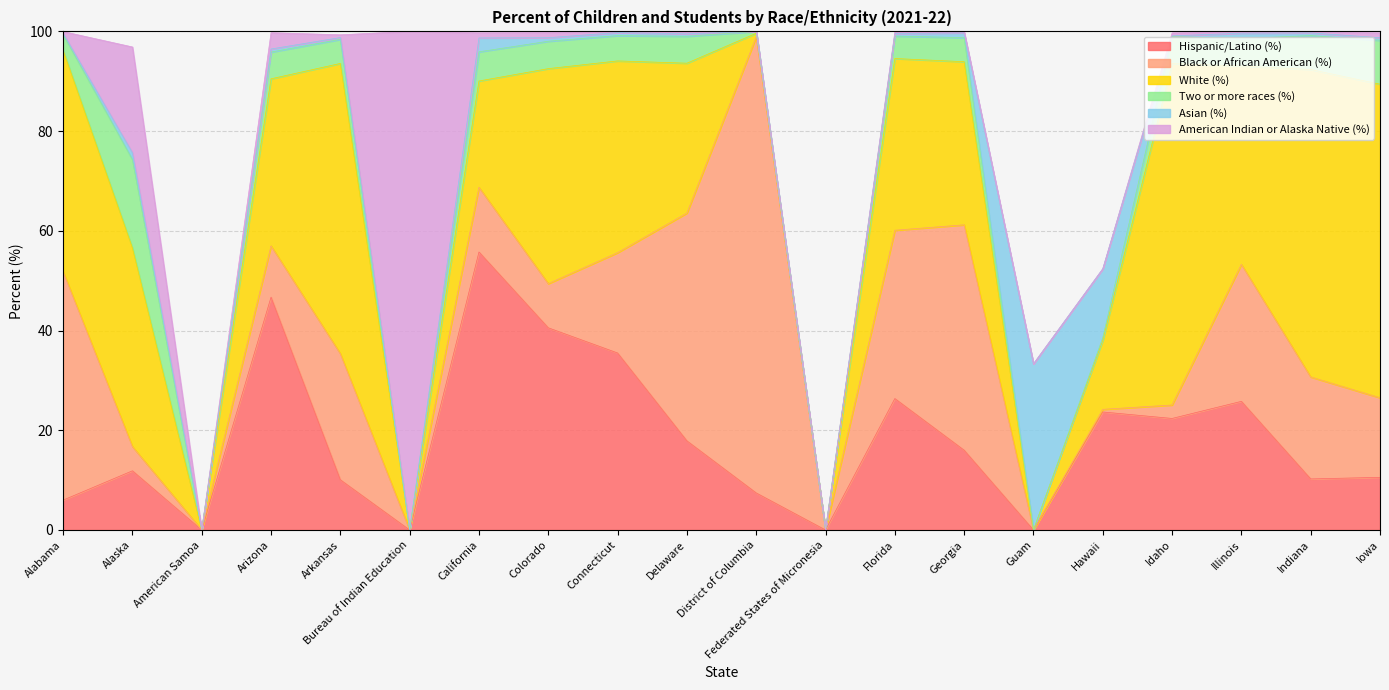

Which series has the largest total across all categories?

White (%)